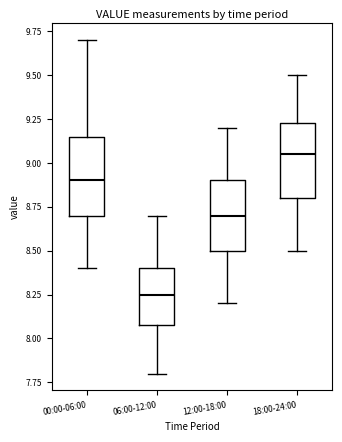

Reading left to right, read every box against the y-axis: the position of its median line, the range the box covers, and the ends of its whiskers. The values are not printed on the chart, so give them approximately, as read against the axis.

00:00-06:00: median 8.90, box 8.70 to 9.15, whiskers 8.40 to 9.70
06:00-12:00: median 8.25, box 8.10 to 8.40, whiskers 7.80 to 8.70
12:00-18:00: median 8.70, box 8.50 to 8.90, whiskers 8.20 to 9.20
18:00-24:00: median 9.05, box 8.80 to 9.25, whiskers 8.50 to 9.50